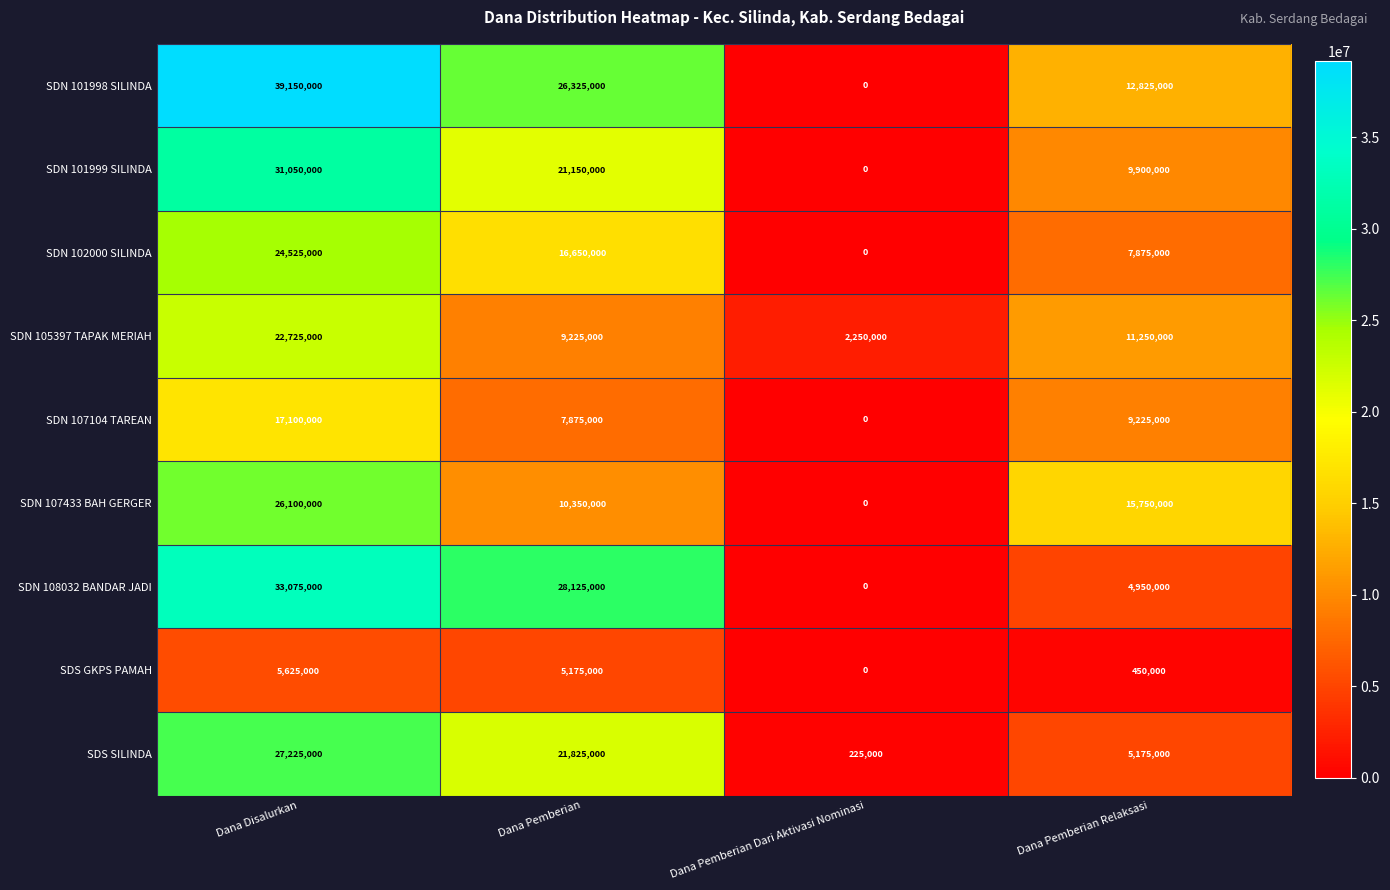

The value of SDN 107104 TAREAN at Dana Pemberian Relaksasi is 13641049. True or false?

False